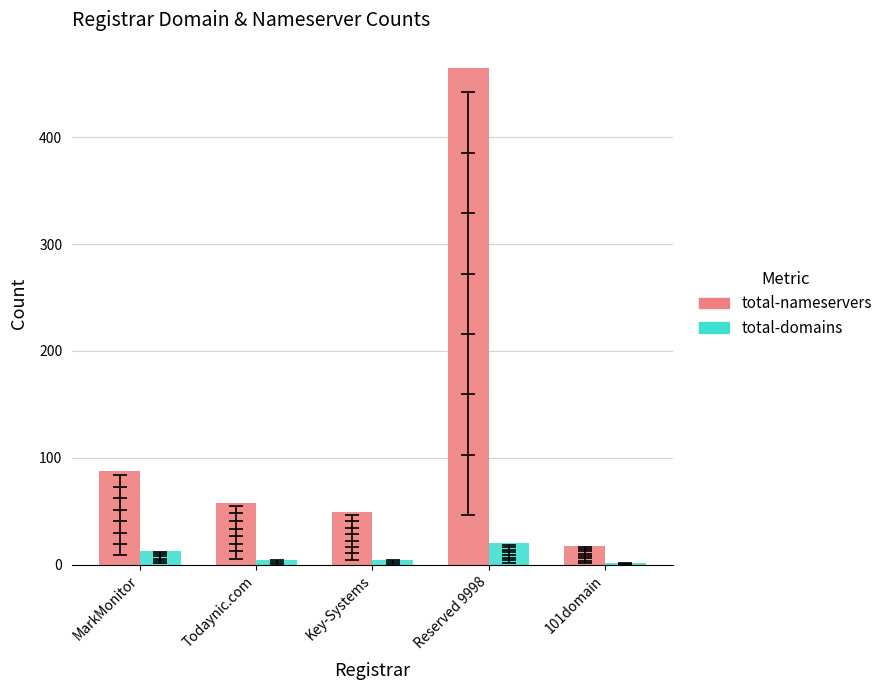

Which category has the lowest value across all series?

101domain